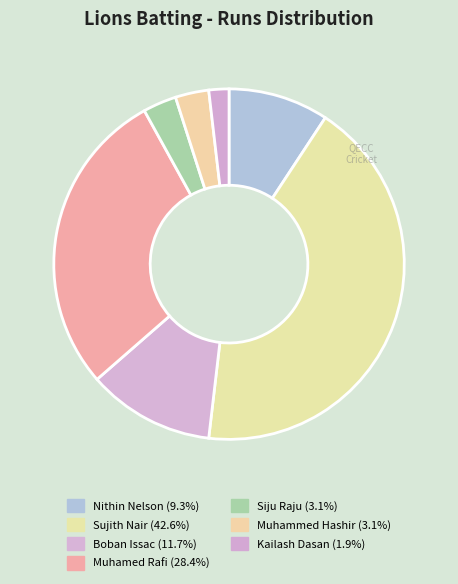

How many slices are in this pie chart?

7